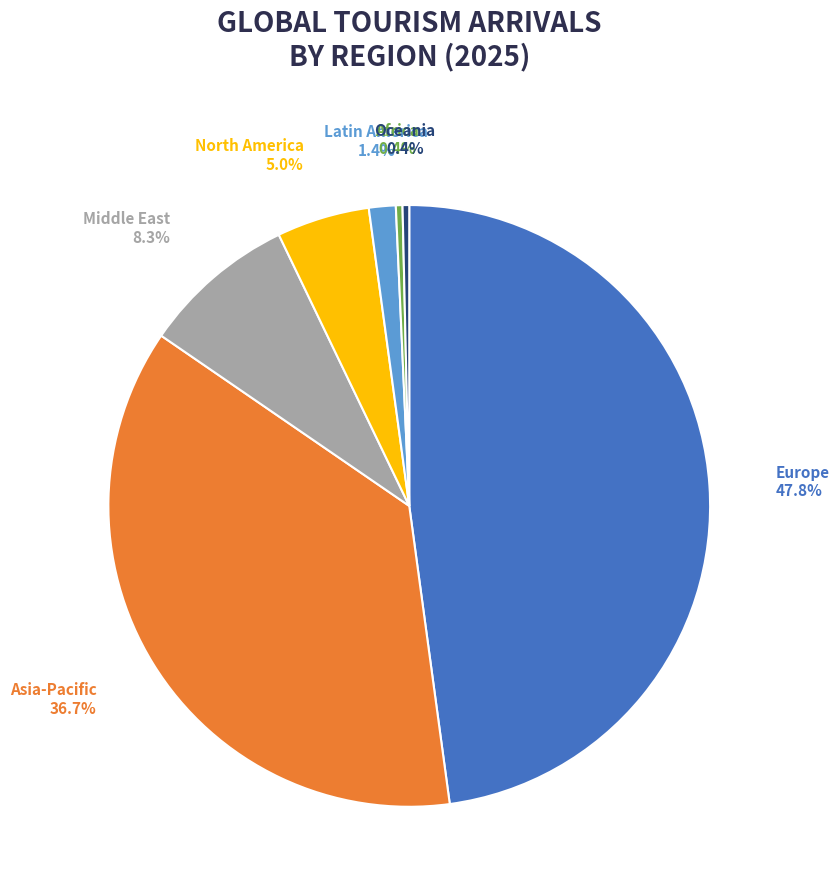

Approximately how many times larger is the value at Middle East compared to Africa?

23.3